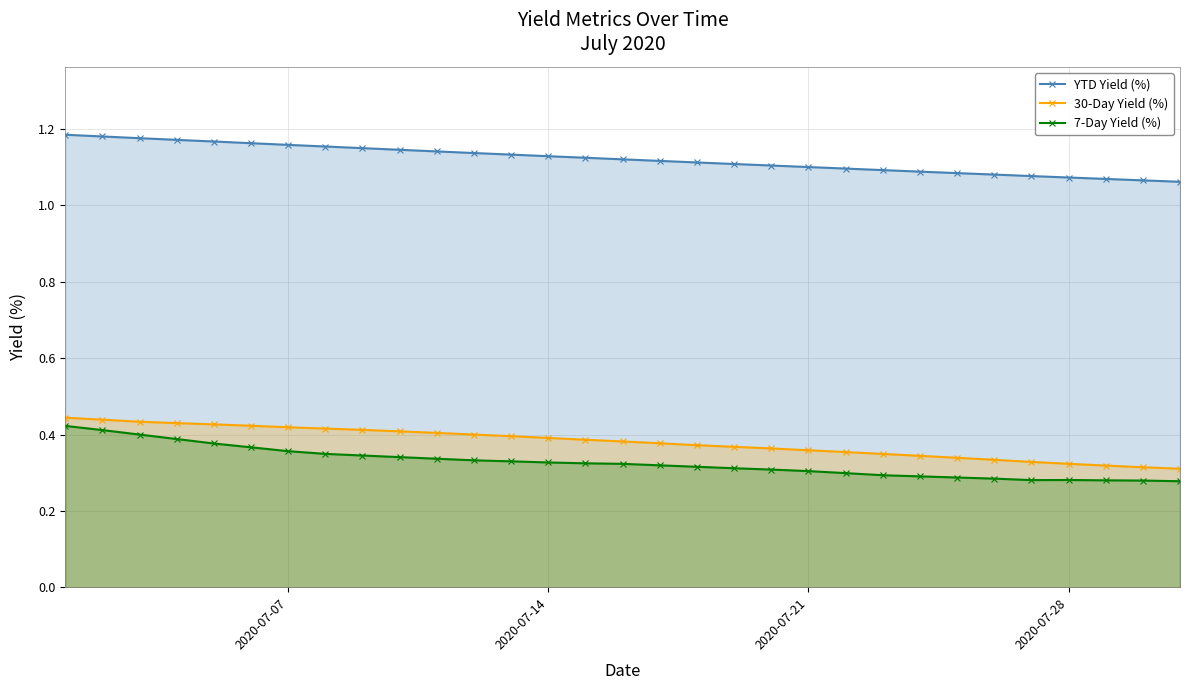

List the series in order of their peak value, highest first.

YTD Yield (%), 30-Day Yield (%), 7-Day Yield (%)